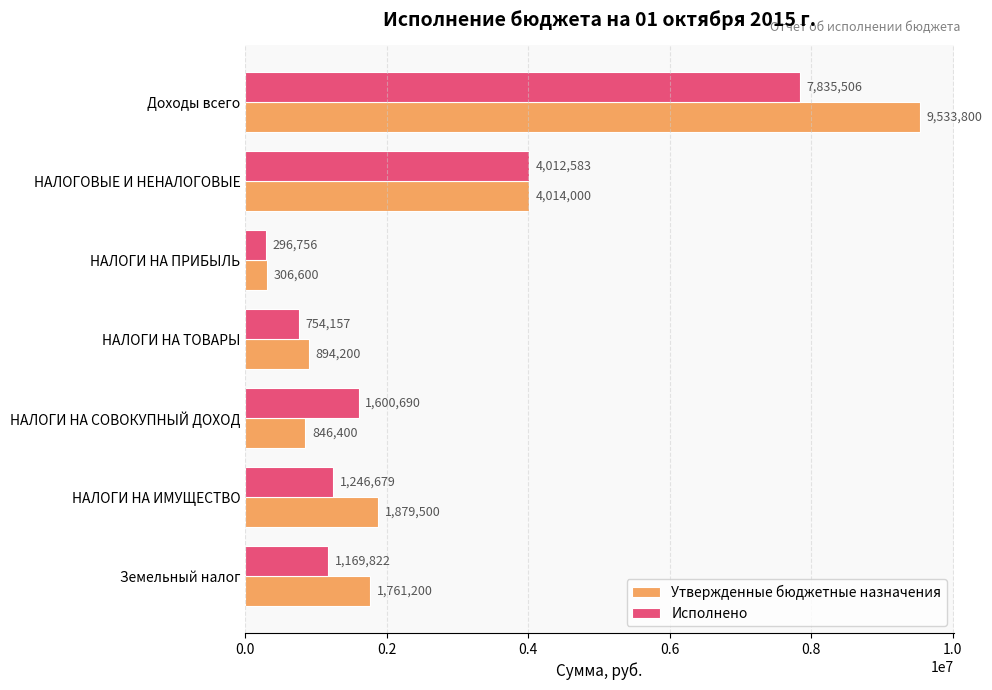

What is the difference between the maximum and minimum values in the Утвержденные бюджетные назначения series?

9227200.0